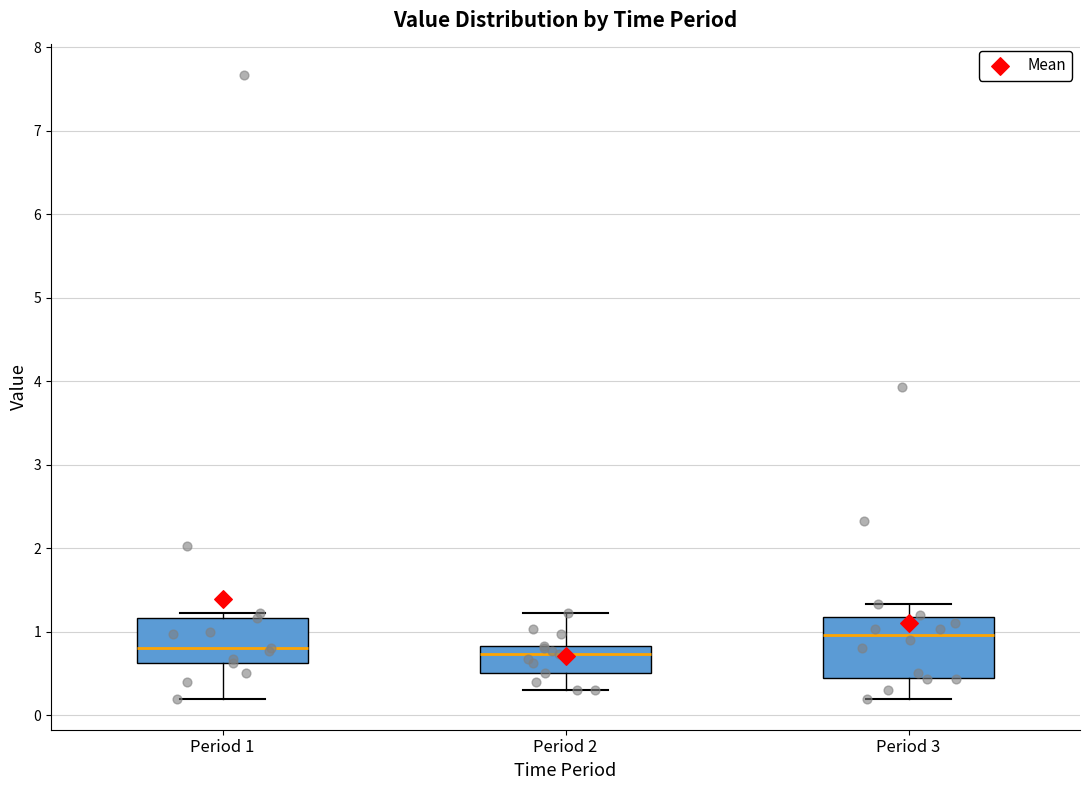

Where does the median line of the box for Period 1 sit on the y-axis? The values are not printed on the chart, so give them approximately, as read against the axis.

0.8